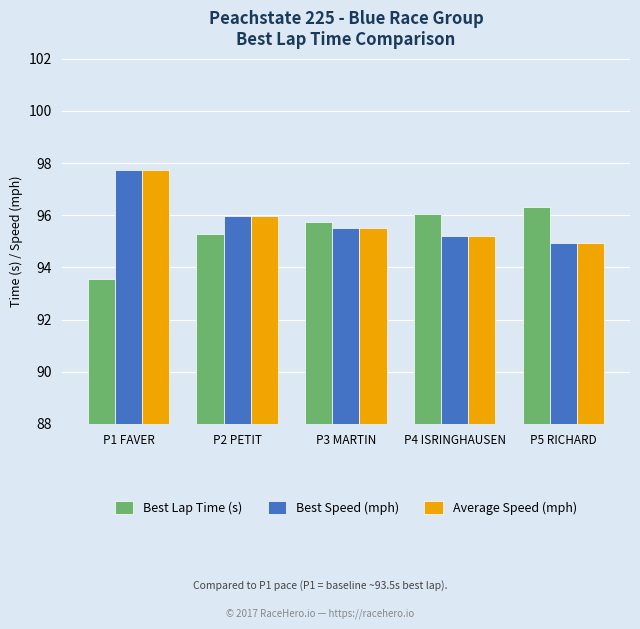

What is the difference between the Best Lap Time (s) values at P1 FAVER and P3 MARTIN?

2.2